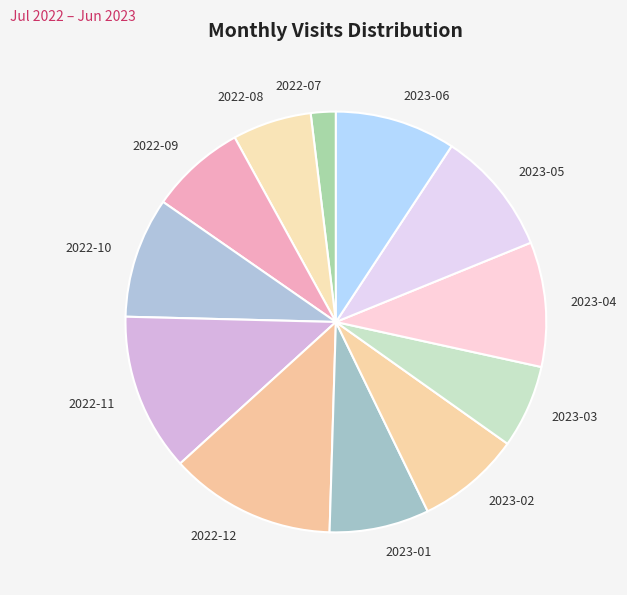

Combined, do 2023-03 and 2023-06 account for over 50%?

No